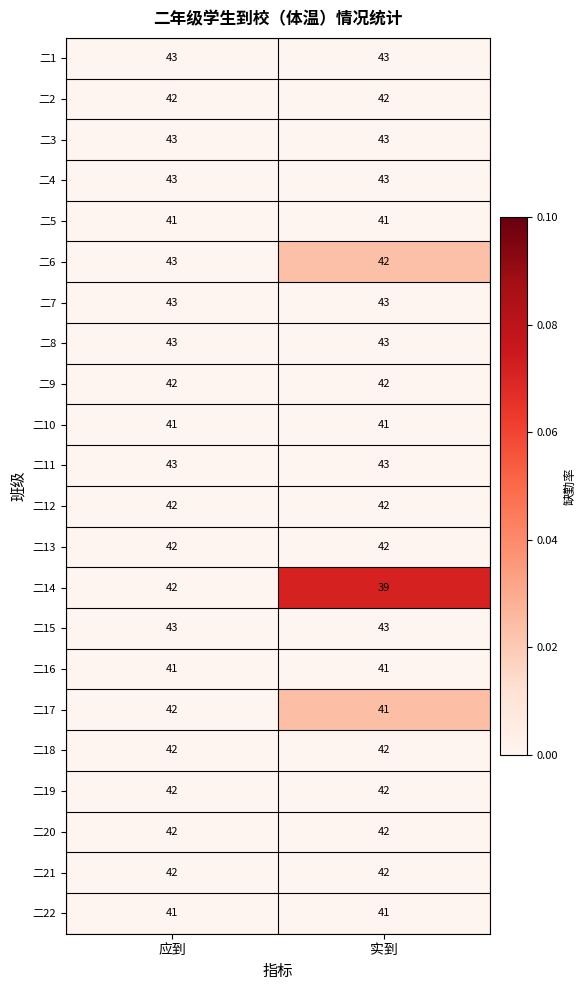

How many series are shown in this chart?

22